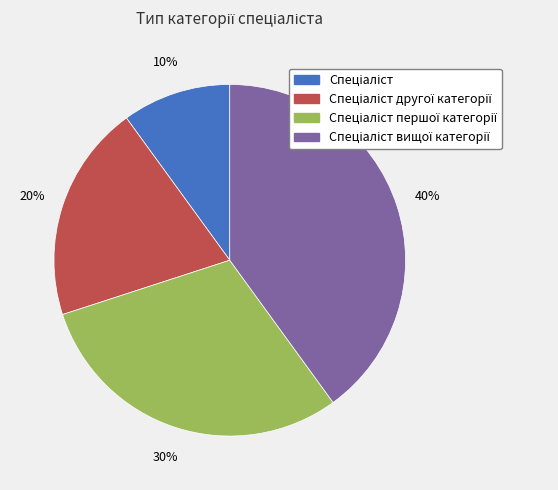

Is there any slice that represents more than half of the pie?

No